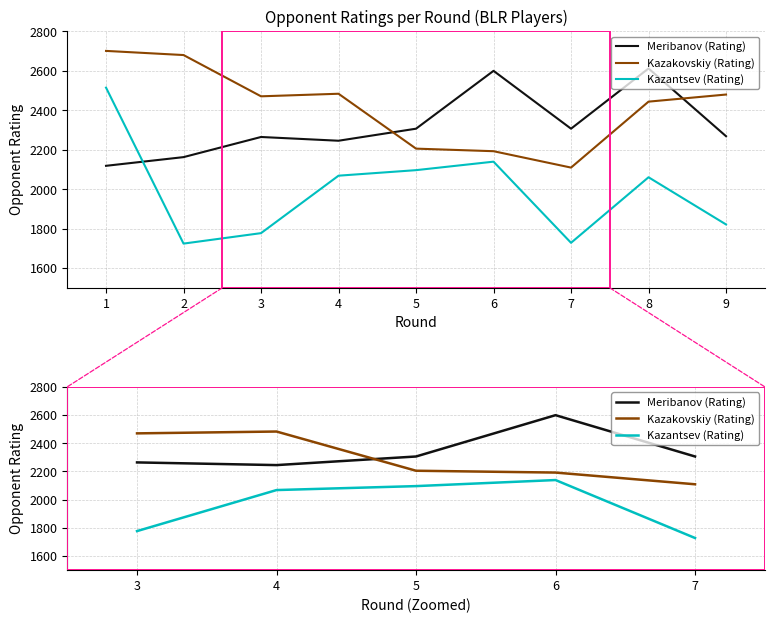

True or false: Kazantsev (Rating) and Kazakovskiy (Rating) cross at least once.

False